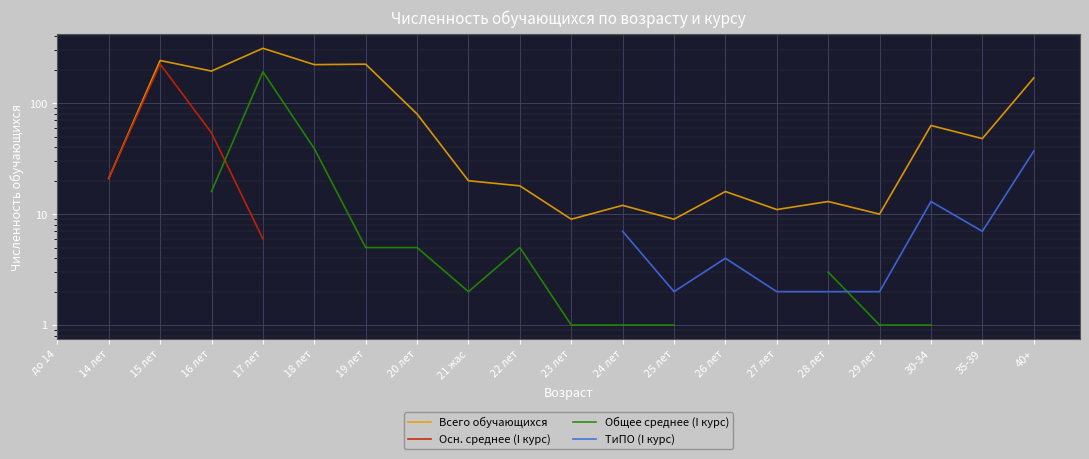

What is the label of the 13th point from the left?

25 лет